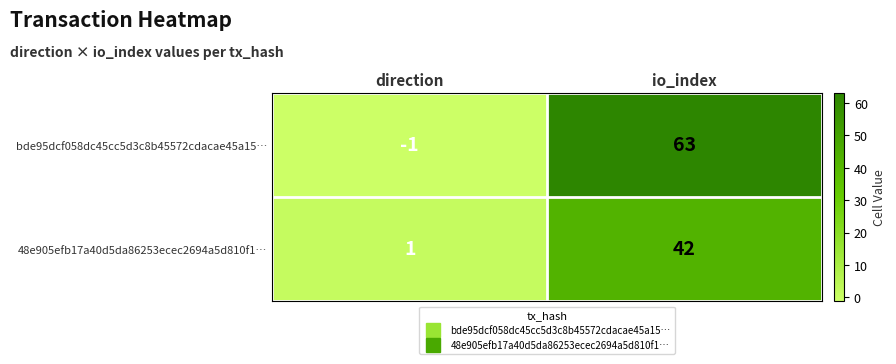

What is the smallest value displayed?

-1